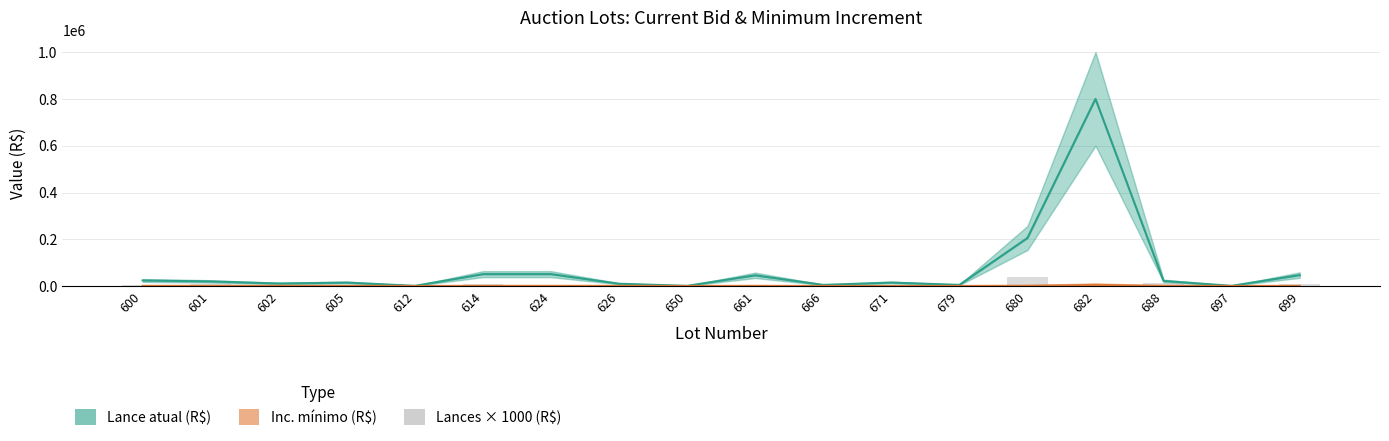

How many values in the Inc. mínimo (R$) series exceed 1000?

2